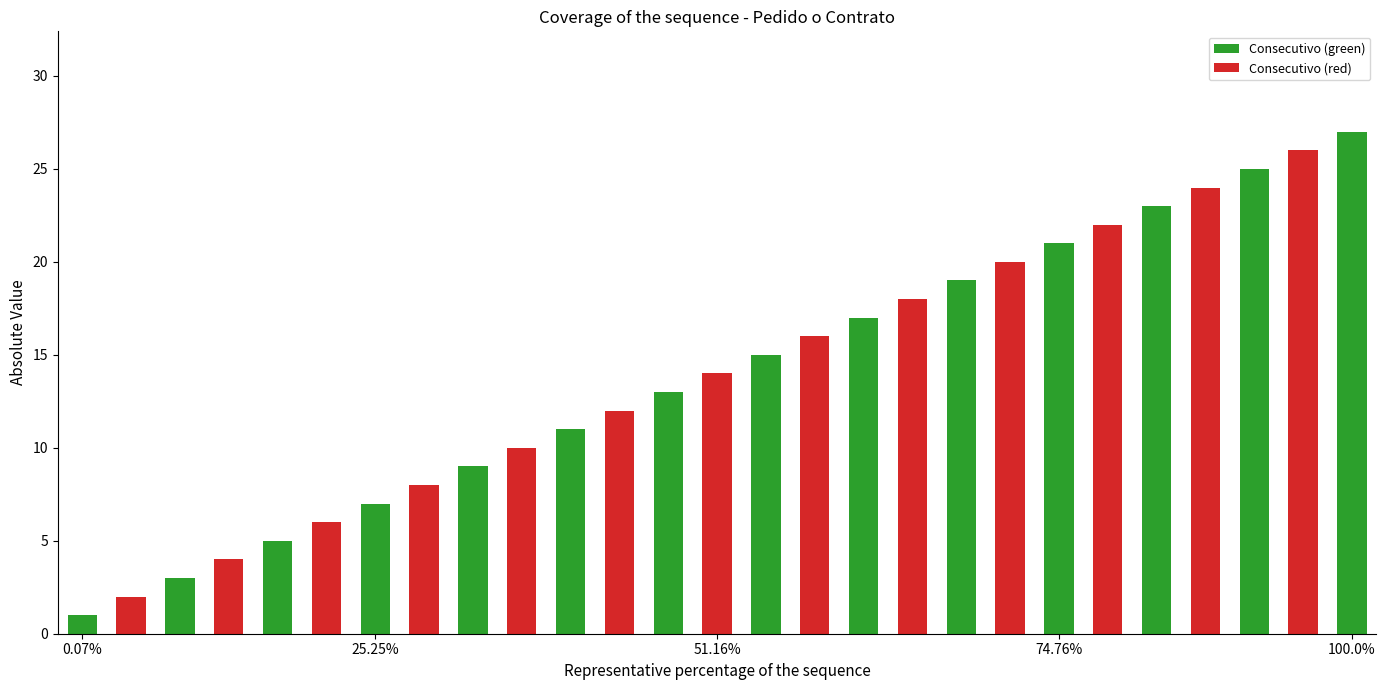

What is the value of the 6th bar from the left?

6